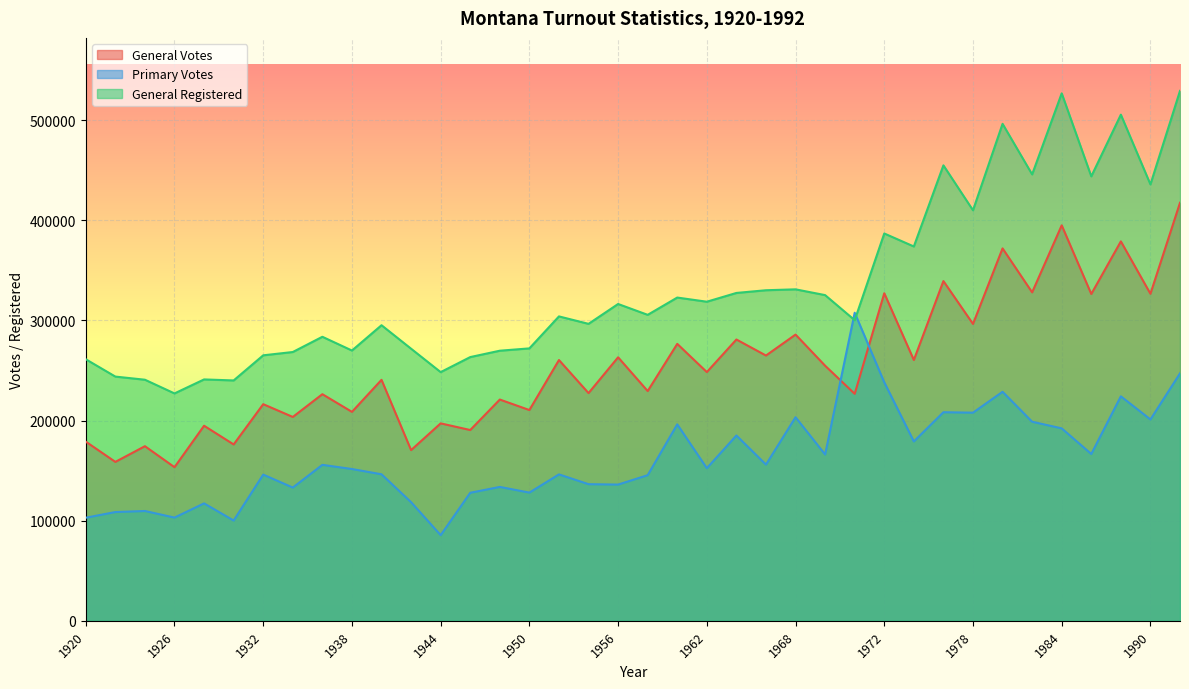

The General Votes series shows 99763 at 1926. True or false?

False